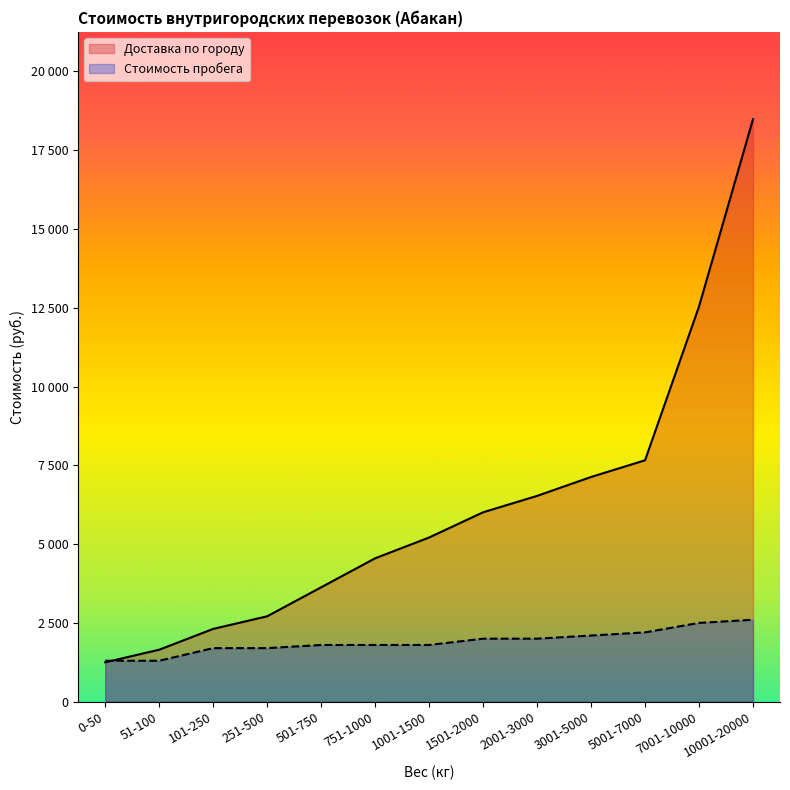

What are all the series names shown in the legend?

Доставка по городу, Стоимость пробега